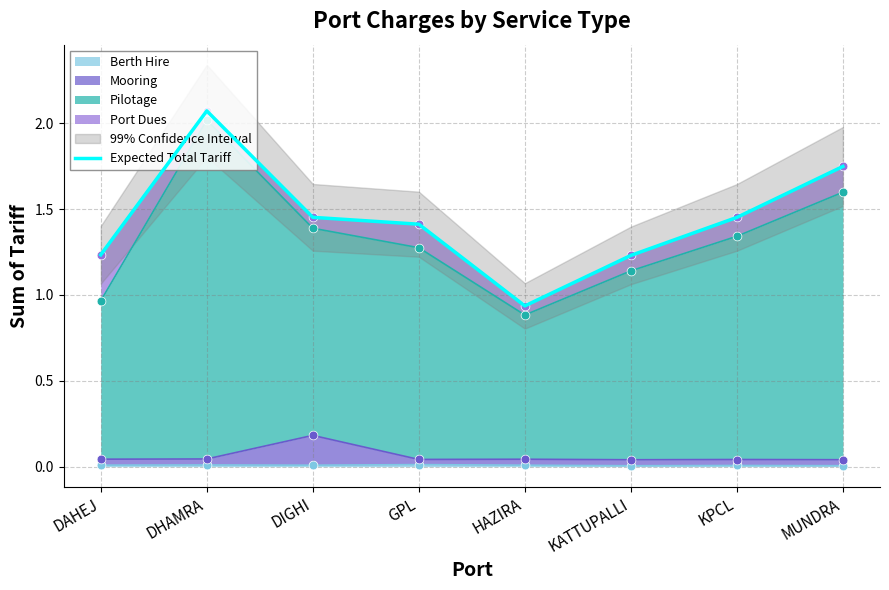

Between DIGHI and DHAMRA, which is larger?

DHAMRA